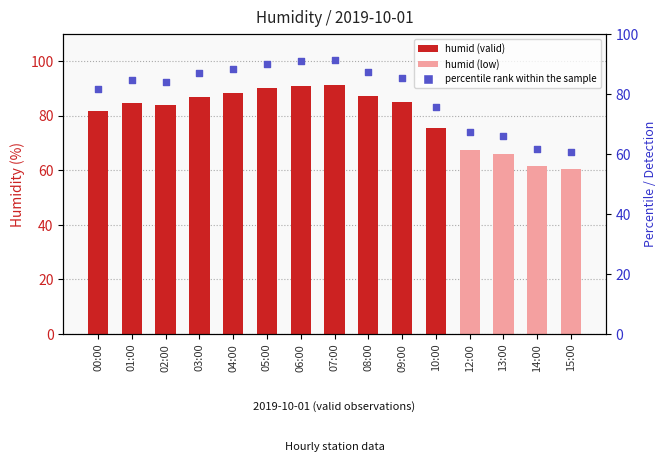

At which category is the sum across all series the highest?

07:00